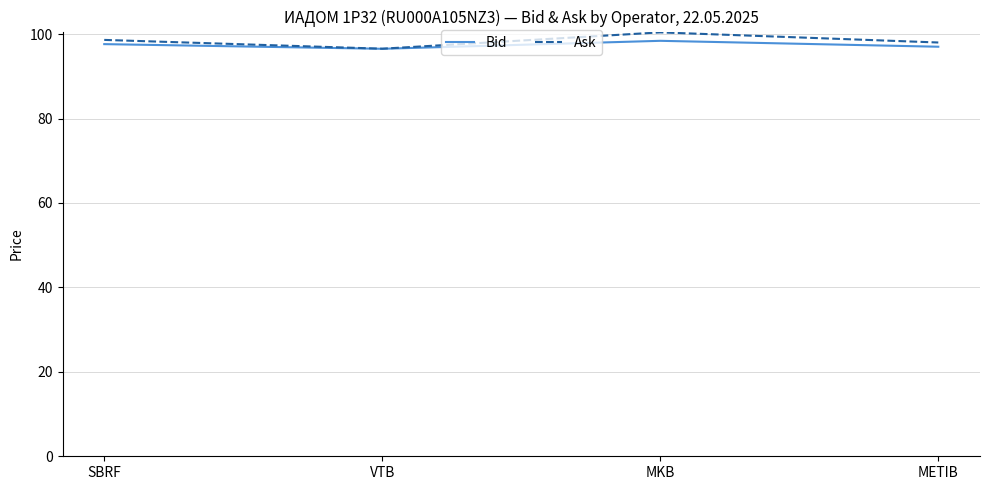

Reading left to right, transcribe all the data shown in this chart.

Bid: 97.6	96.5	98.4	97.0
Ask: 98.6	96.5	100.4	98.0